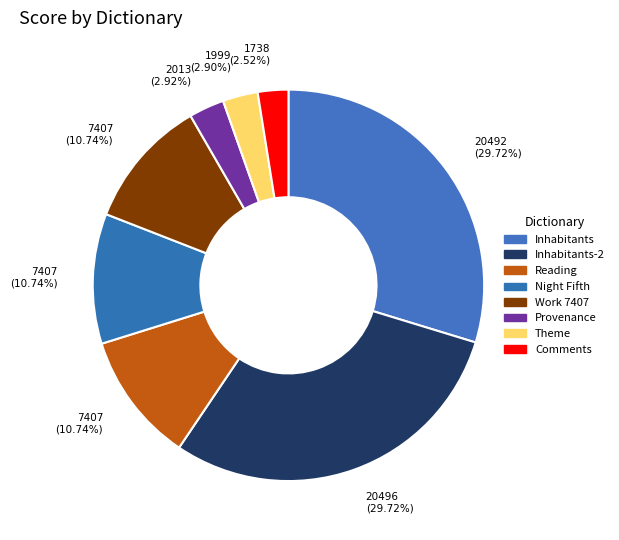

To the nearest percent, what is the difference between the Inhabitants and Comments slice percentages?

27%